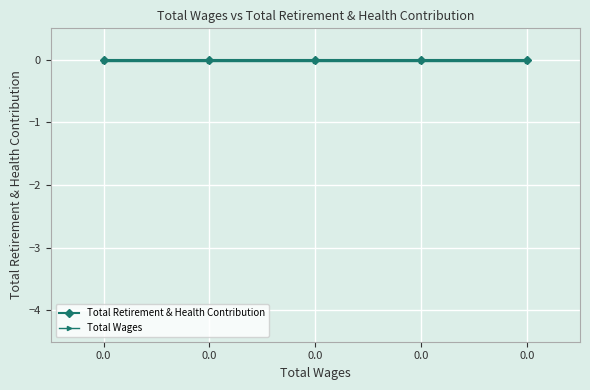

How many series are shown in this chart?

2